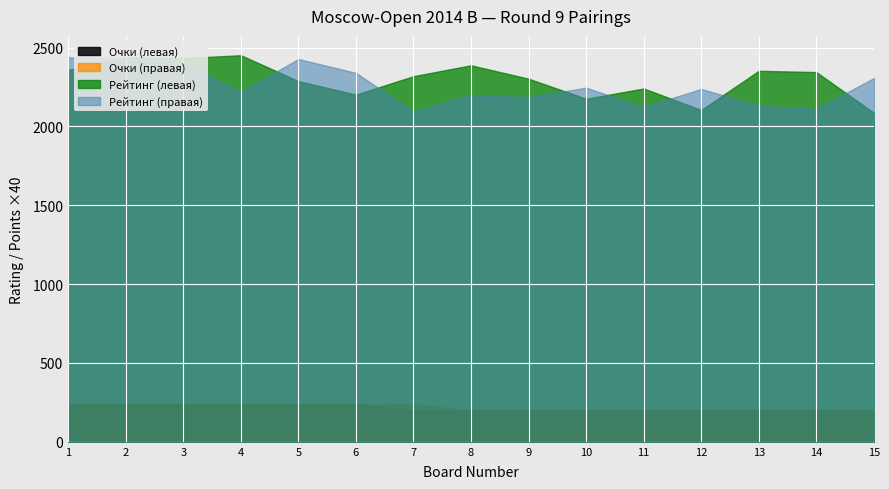

How many data points in Рейтинг (левая сторона) are above 2319?

7